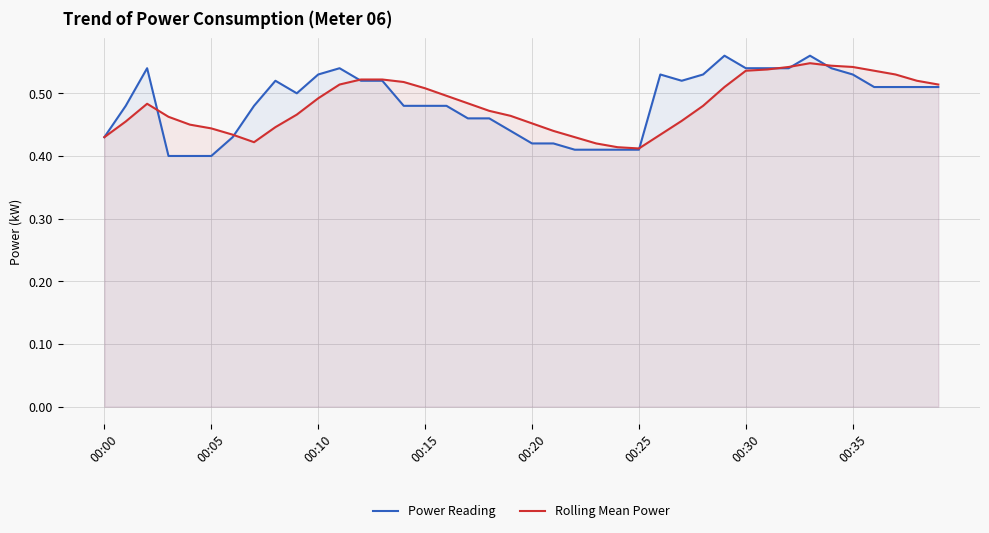

The Rolling Mean Power series shows 0.3 at 00:35. True or false?

False